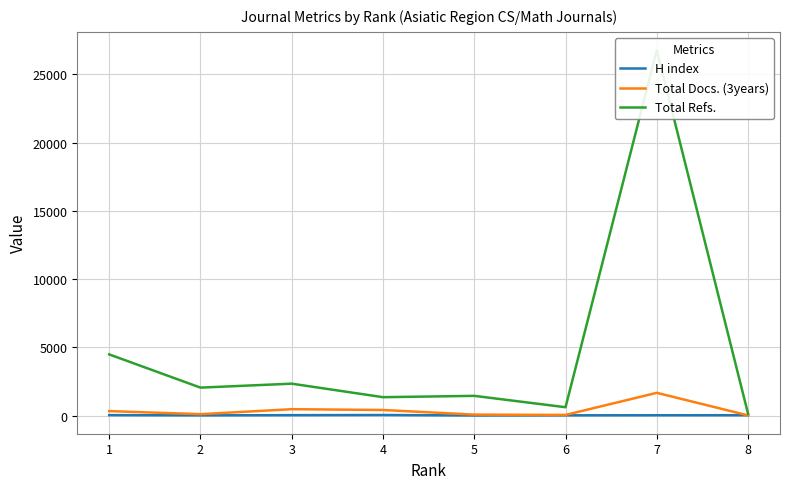

The Total Docs. (3years) series shows 117 at 2. True or false?

True